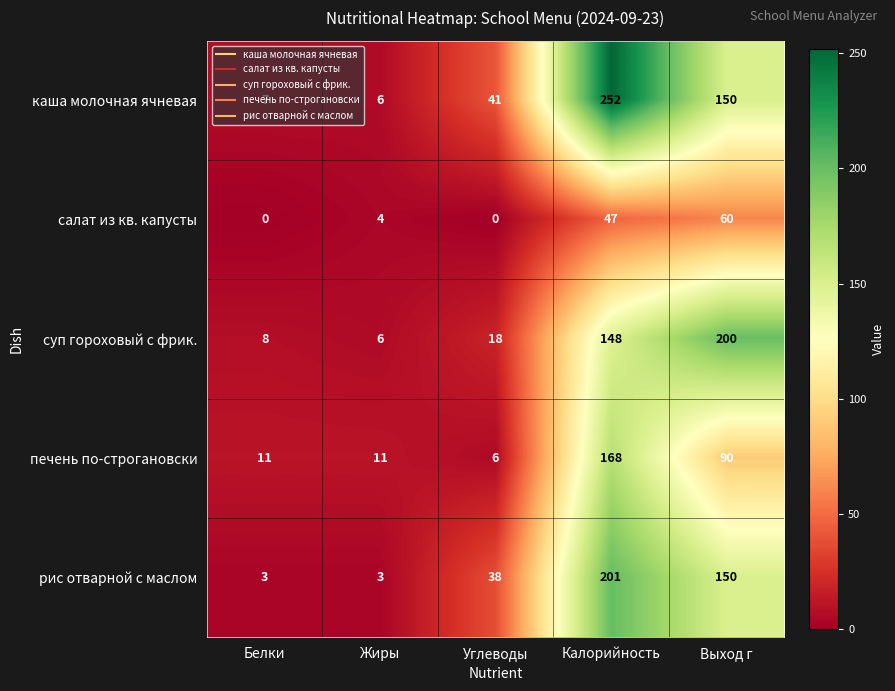

What is the difference between the highest and lowest values at Калорийность?

205